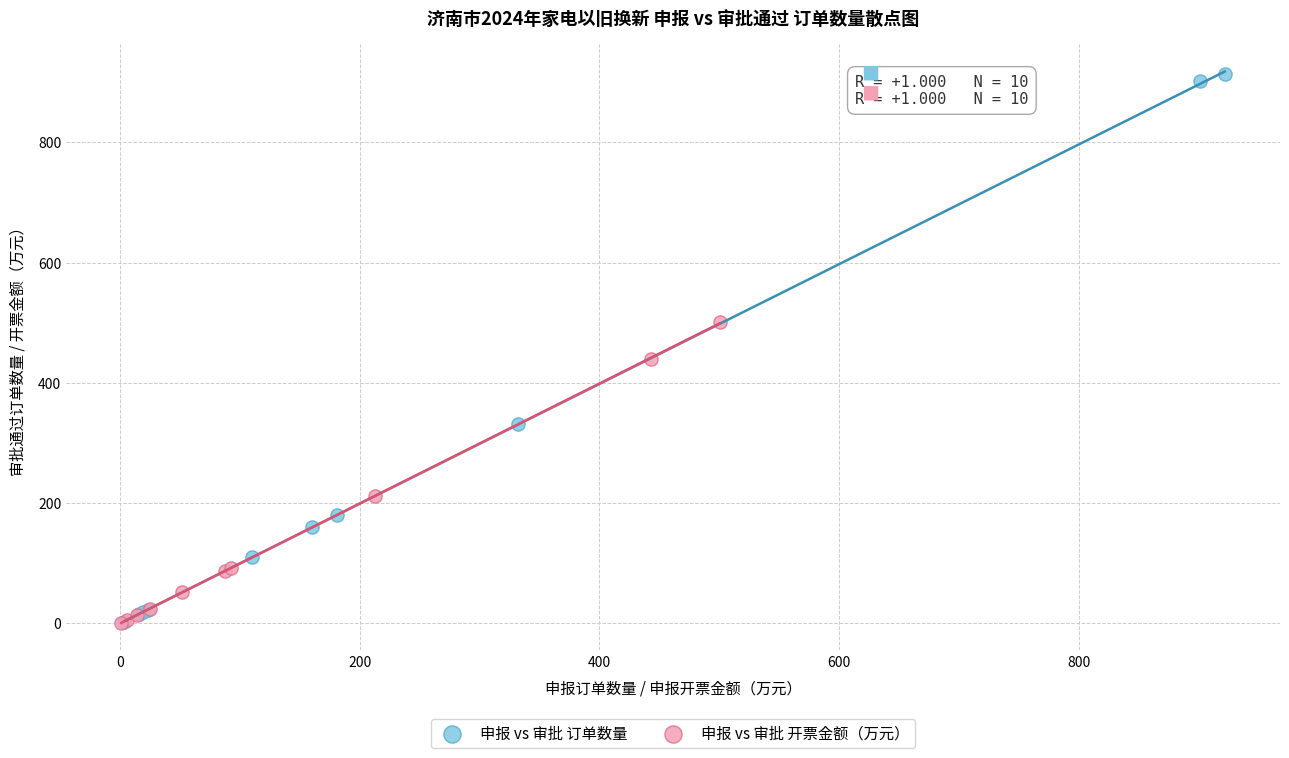

Which series has the widest spread of Y values?

申报 vs 审批 订单数量